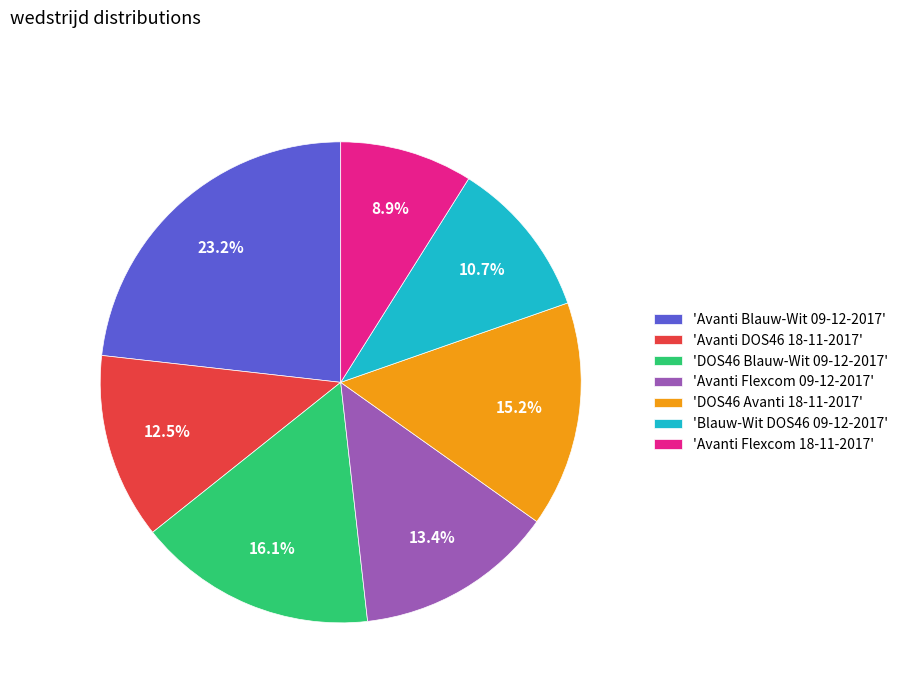

Which has a higher value, 'Avanti Flexcom 09-12-2017' or 'DOS46 Blauw-Wit 09-12-2017'?

'DOS46 Blauw-Wit 09-12-2017'